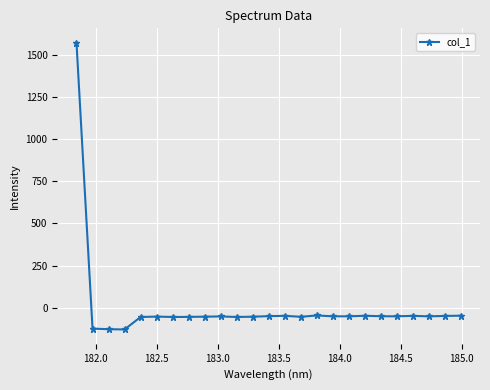

What is the value of the 9th point from the left?

-52.7